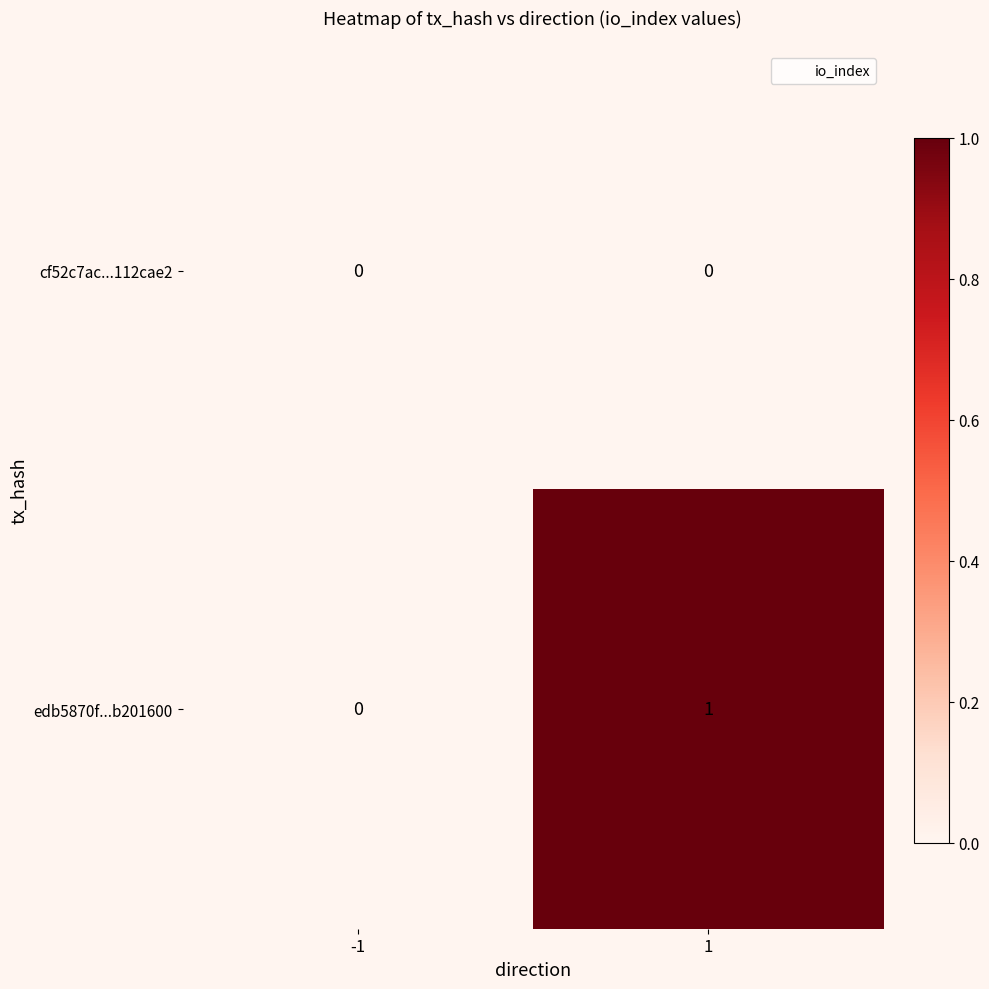

Which series has the largest total across all categories?

edb5870f...b201600